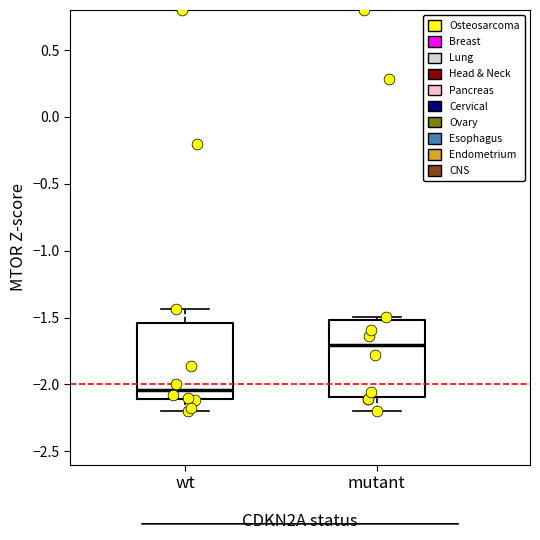

Which box has the lowest median line?

wt